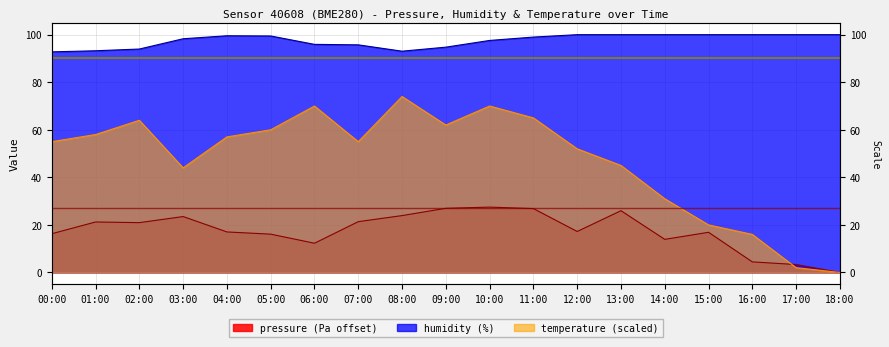

At 06:00, list the series in order from largest to smallest.

humidity, temperature, pressure